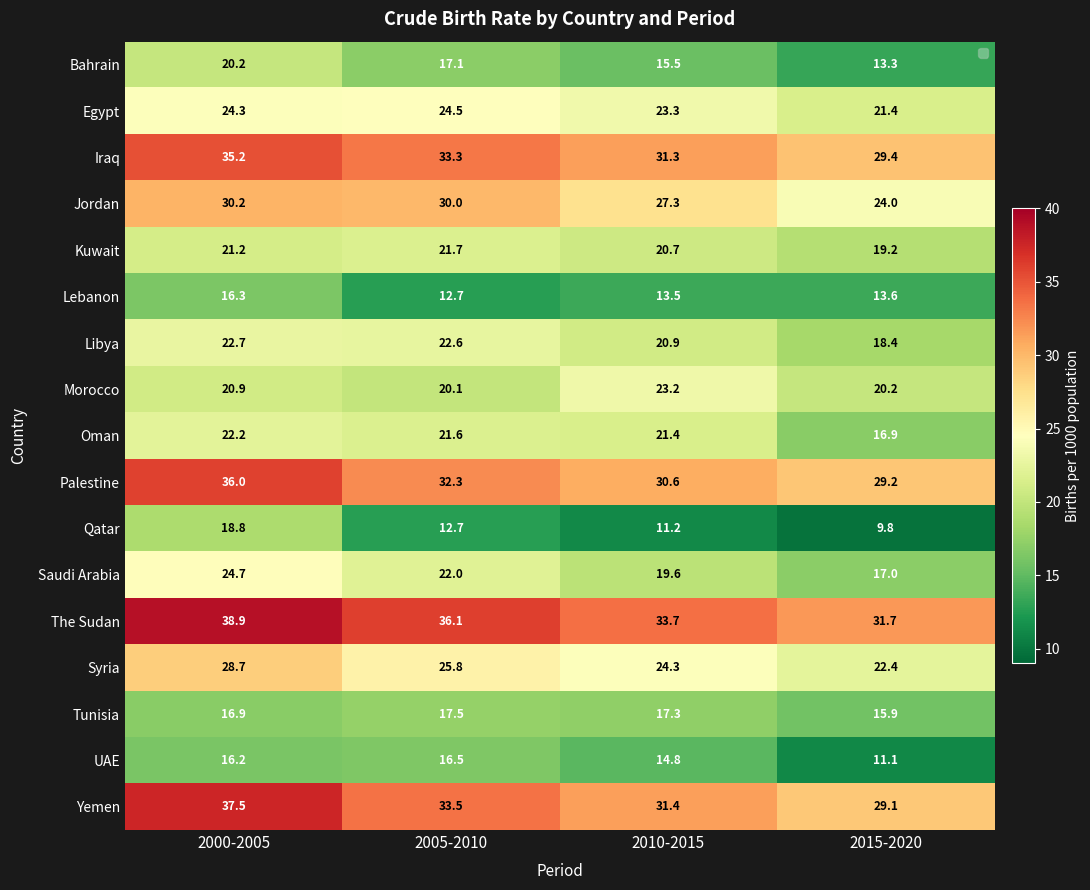

What is the difference between the Saudi Arabia values at 2000-2005 and 2015-2020?

7.7